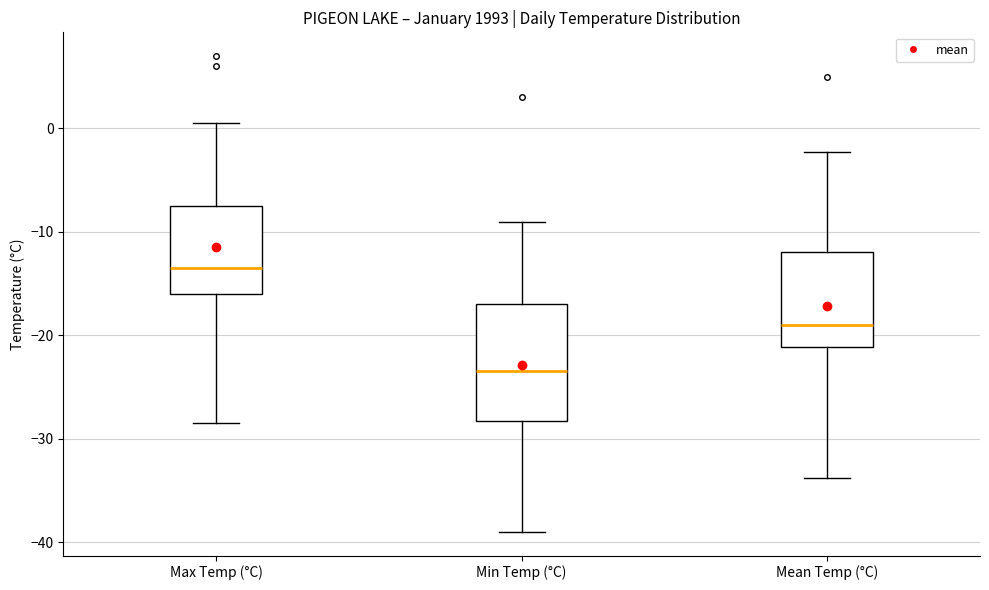

Which box has the highest median line?

Max Temp (°C)